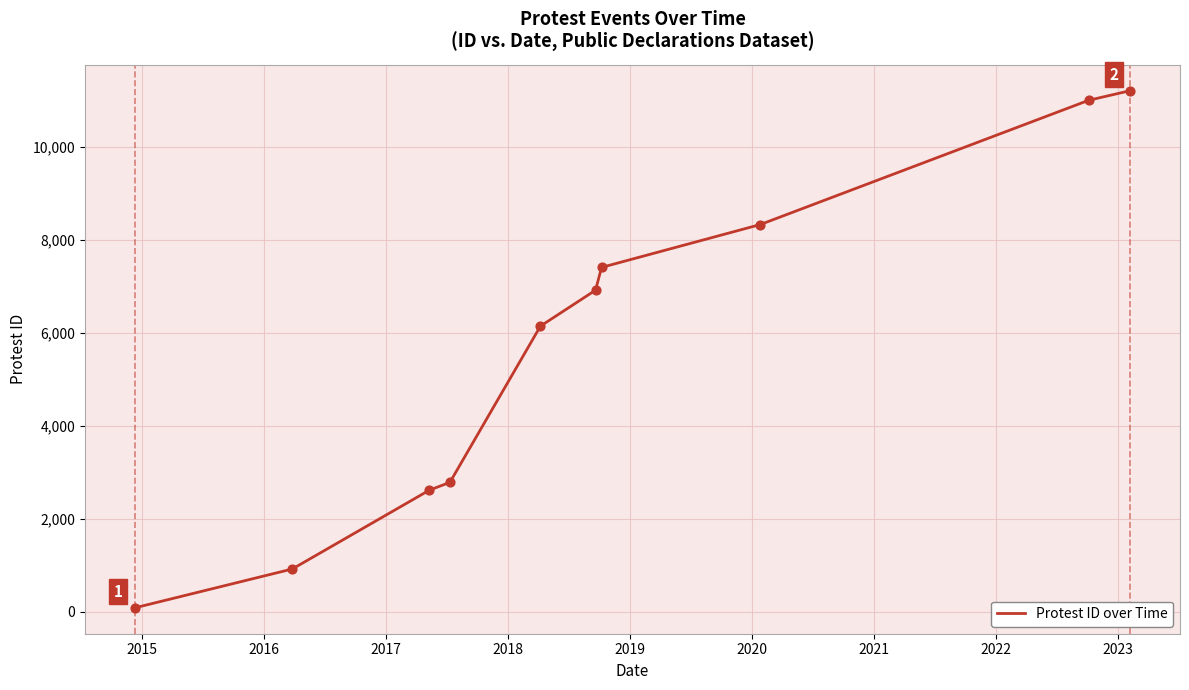

What is the maximum value shown in the chart?

11210